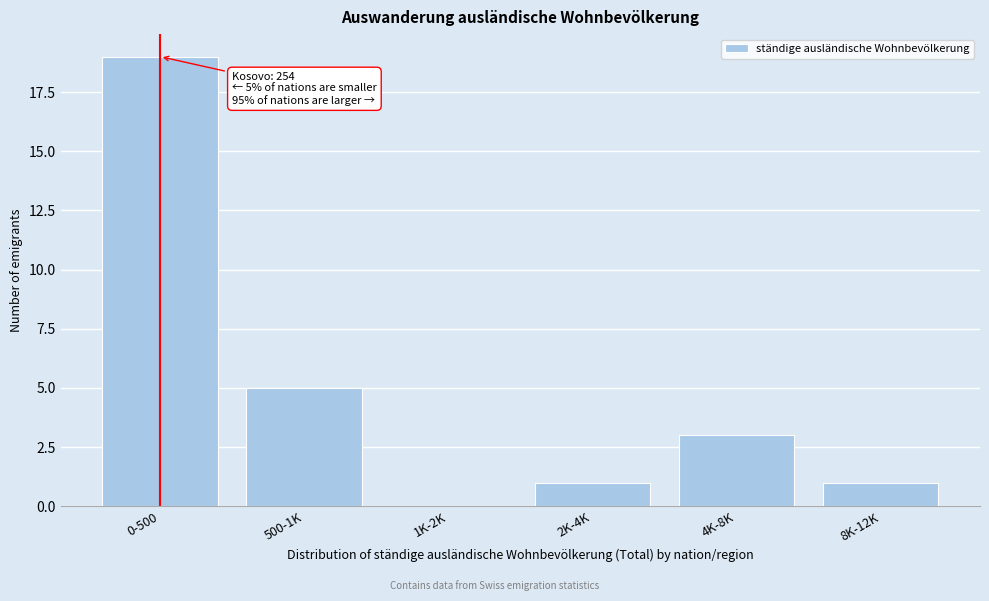

Reading left to right, what are all the values shown in this chart?

0-500=19	500-1K=5	1K-2K=0	2K-4K=1	4K-8K=3	8K-12K=1